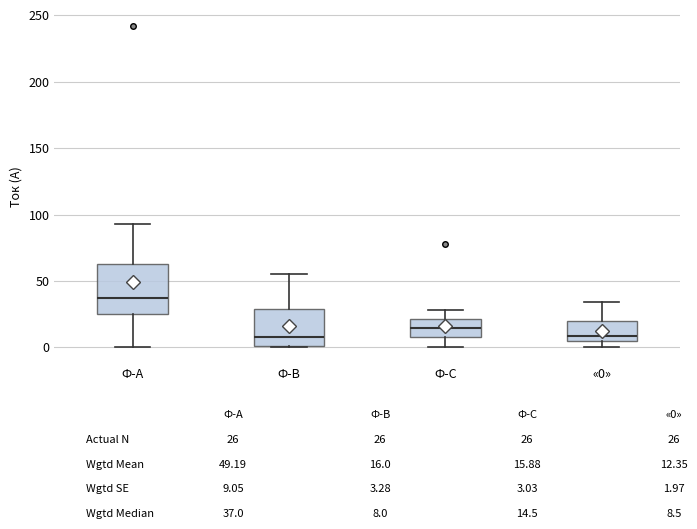

Reading left to right, read every box against the y-axis: the position of its median line, the range the box covers, and the ends of its whiskers. The values are not printed on the chart, so give them approximately, as read against the axis.

Ф-А: median 35, box 25 to 65, whiskers 0 to 95
Ф-В: median 10, box 0 to 30, whiskers 0 to 55
Ф-С: median 15, box 10 to 20, whiskers 0 to 30
«0»: median 10, box 5 to 20, whiskers 0 to 35